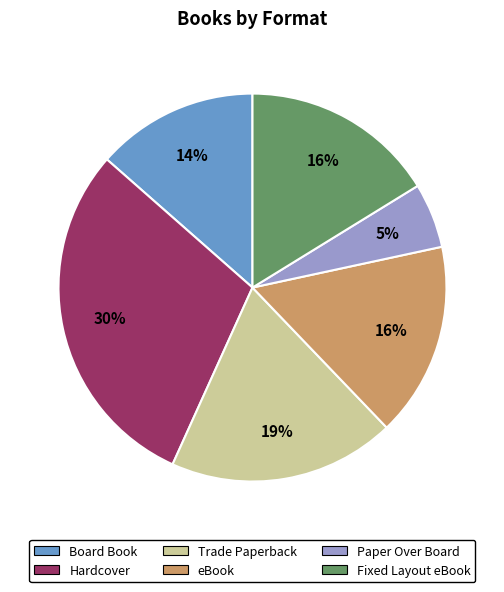

True or false: Paper Over Board accounts for 1% of the total.

False